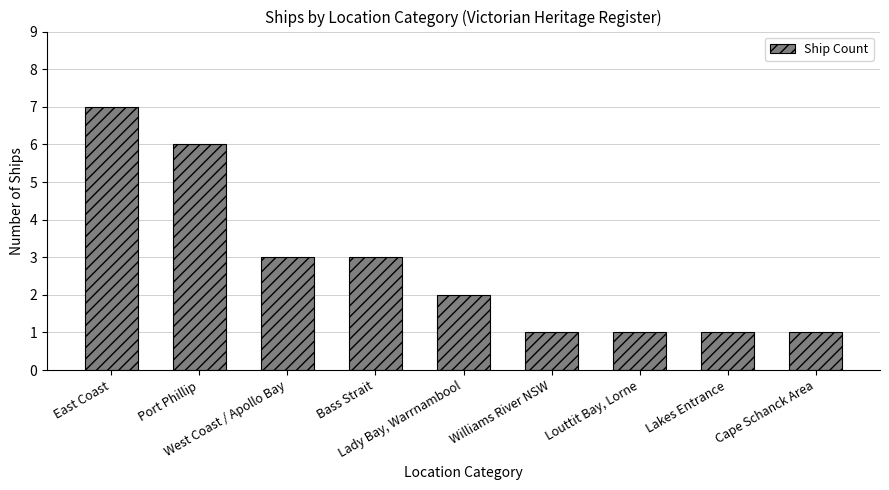

What is the smallest value displayed?

1